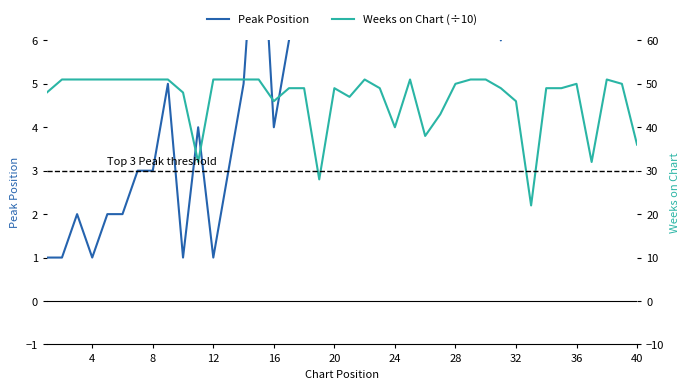

What is the highest value of the Weeks on Chart (÷10) series?

5.1